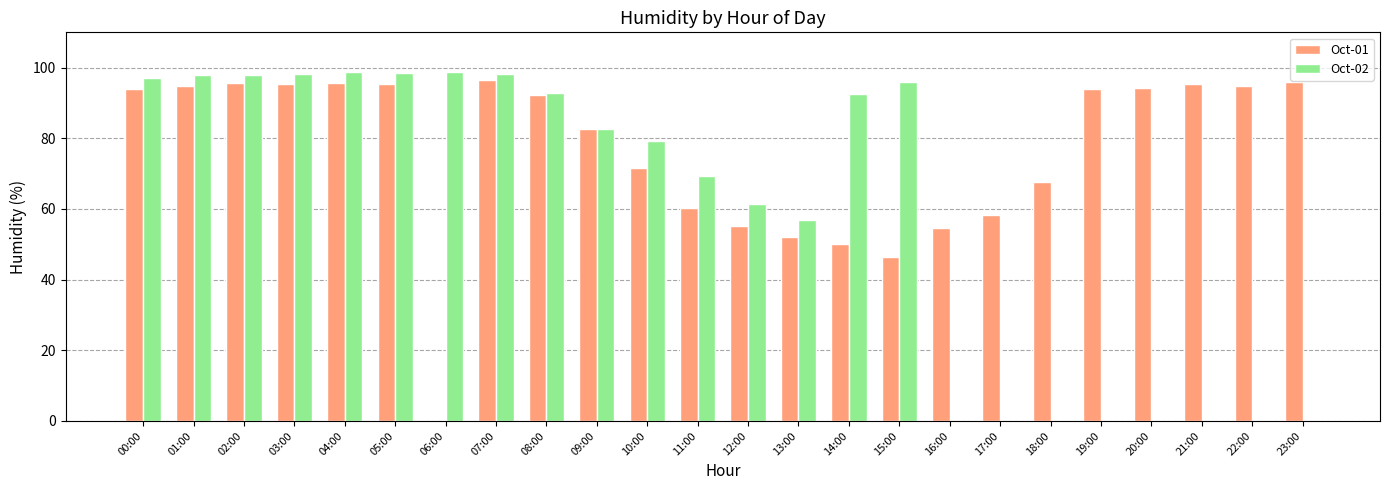

Between 10:00 and 11:00, which series saw the biggest shift?

Oct-01